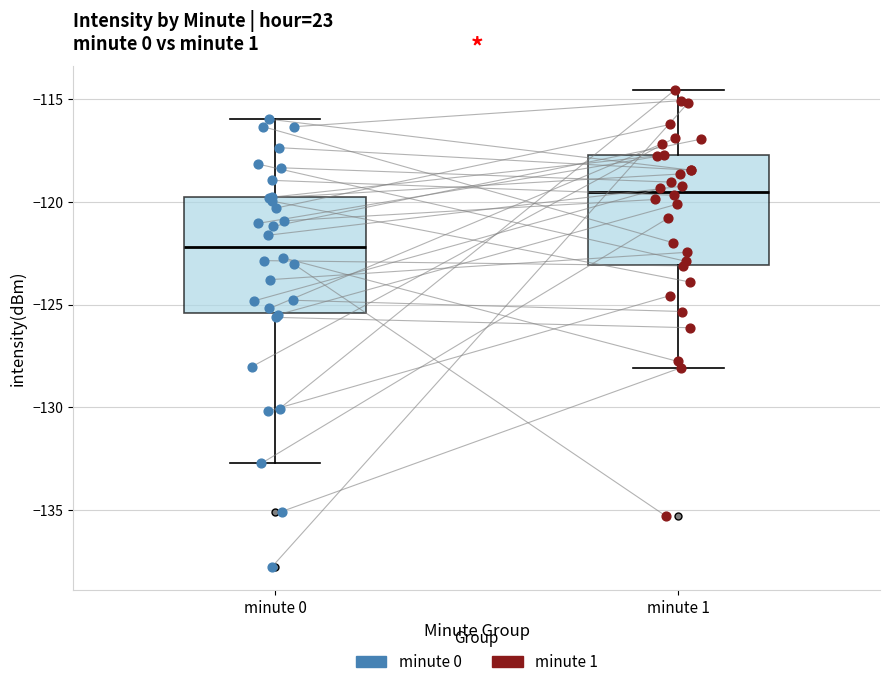

Reading left to right, transcribe this box plot: for each box, give where its median line is, the range the box spans, and where its two whiskers end, as read against the y-axis. The values are not printed on the chart, so give them approximately, as read against the axis.

minute 0: median -122.0, box -125.5 to -120.0, whiskers -132.5 to -116.0
minute 1: median -119.5, box -123.0 to -117.5, whiskers -128.0 to -114.5